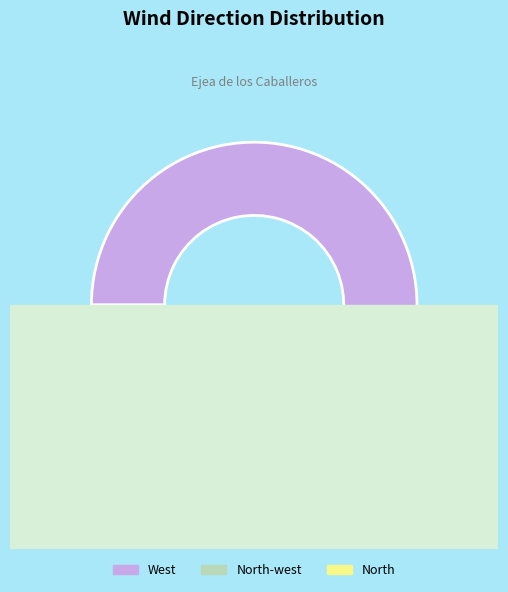

What percentage do North-west and West together represent?

75.0%